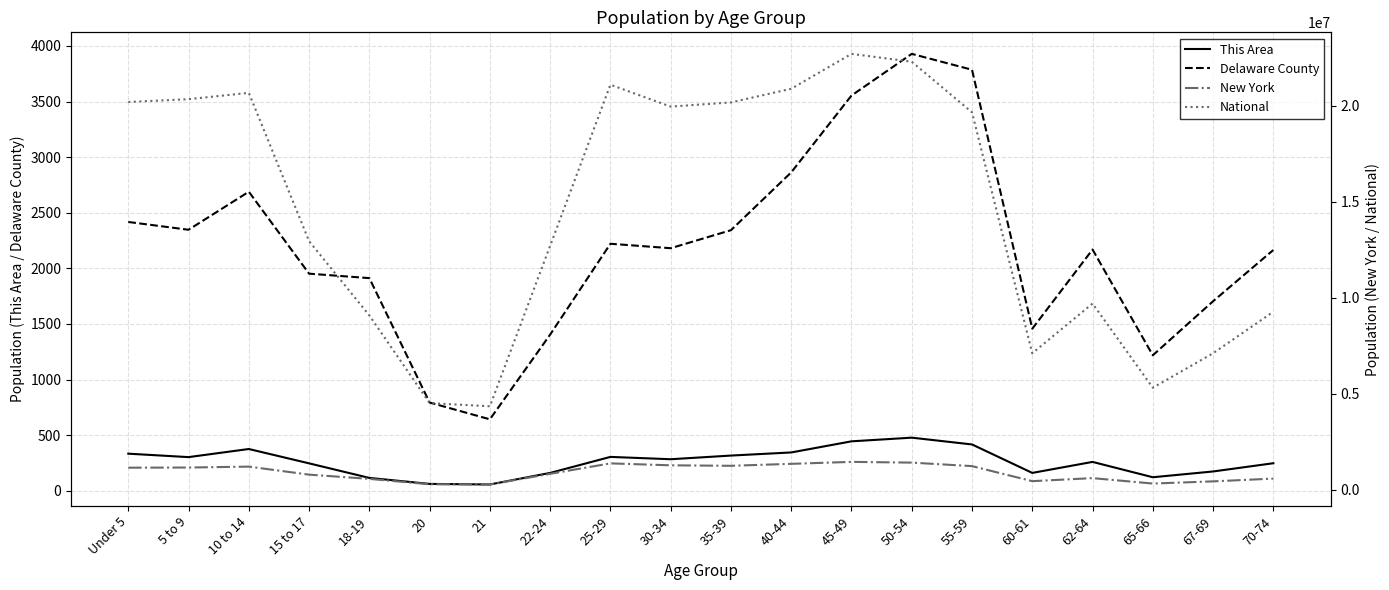

Where is This Area nearest to the value 266?

62-64